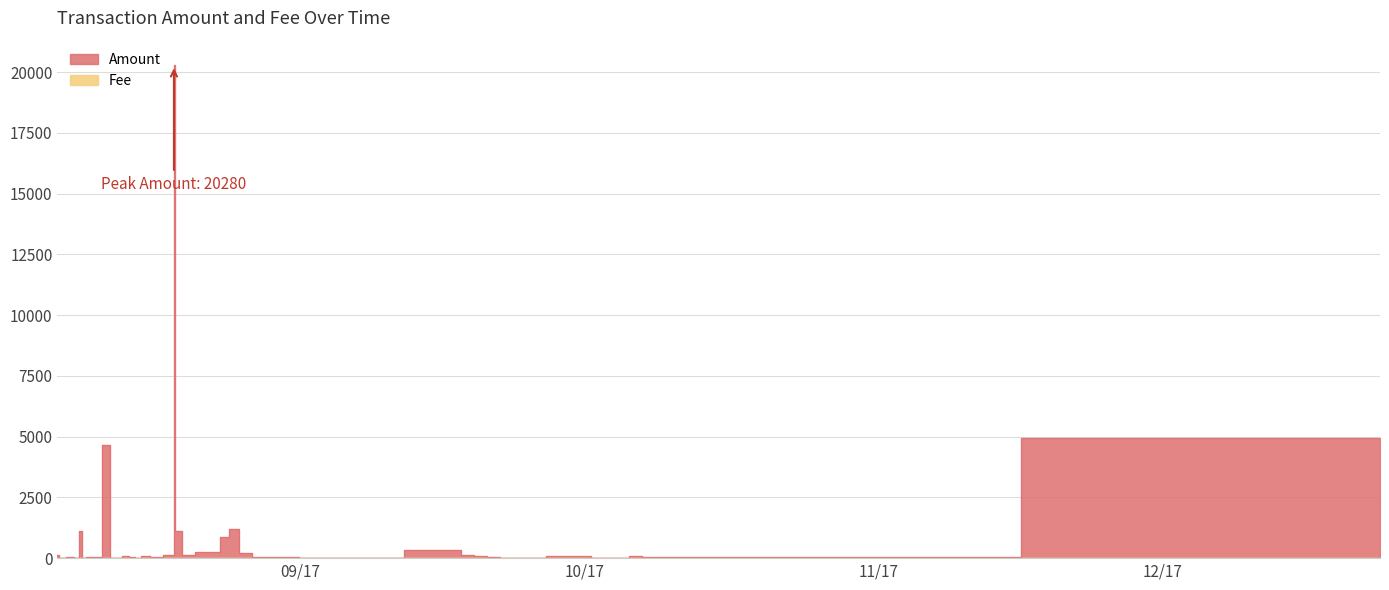

The Fee series shows 0.3 at 37. True or false?

False